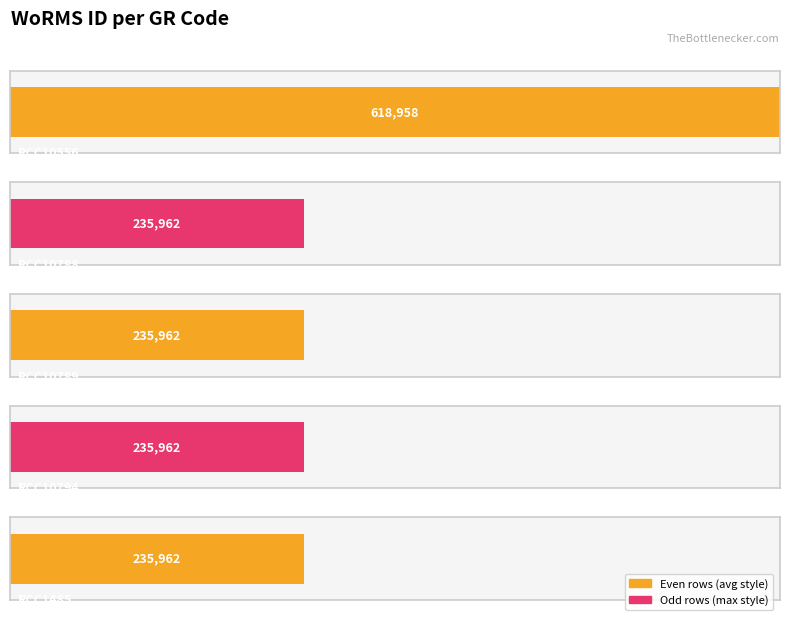

What is the average value?

312561